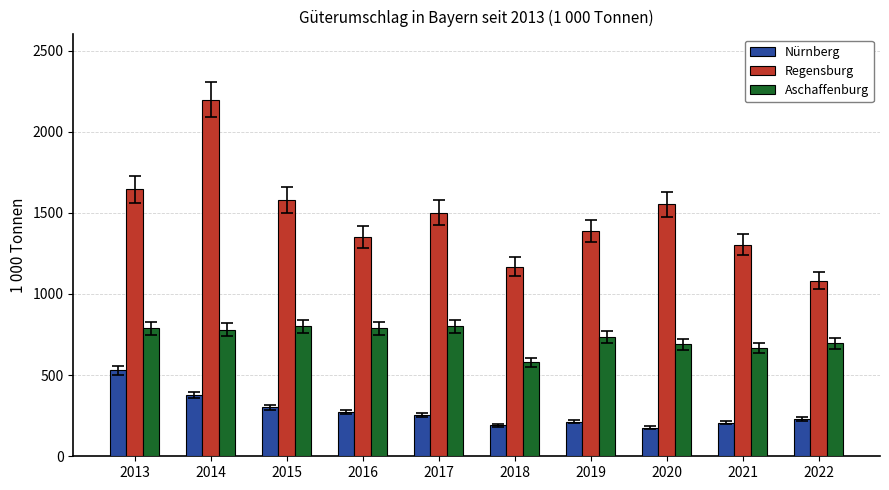

Between 2016 and 2022, which series saw the biggest shift?

Regensburg